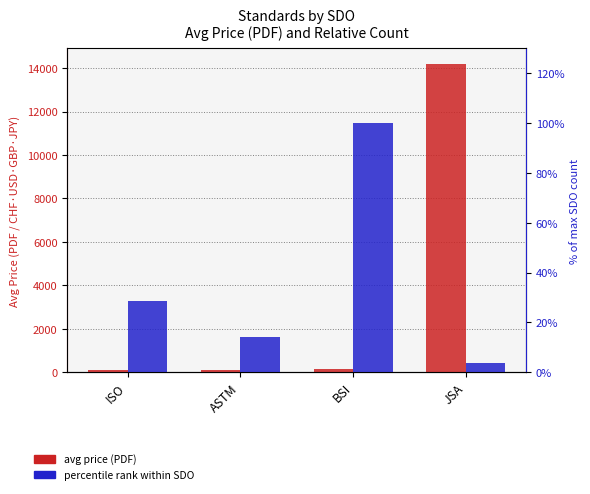

Rank the series by their average value, from highest to lowest.

avg price (PDF), percentile rank within SDO